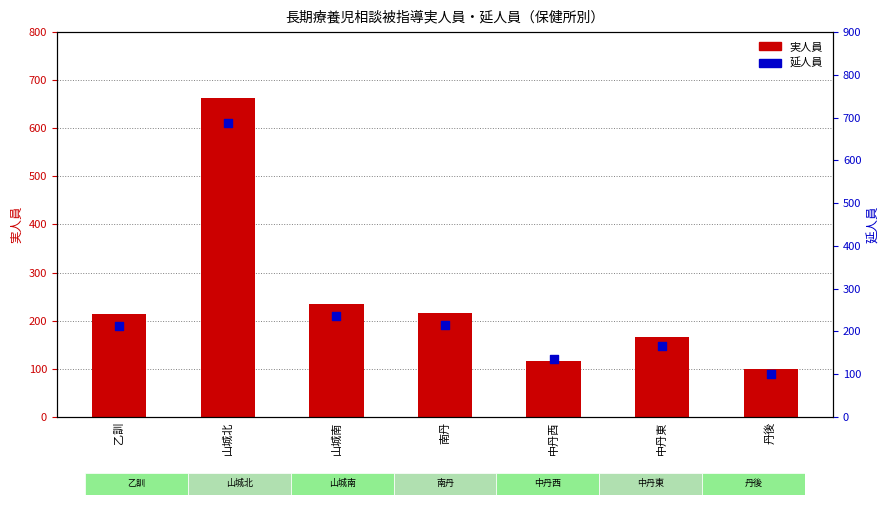

At how many categories does at least one series exceed 652?

1